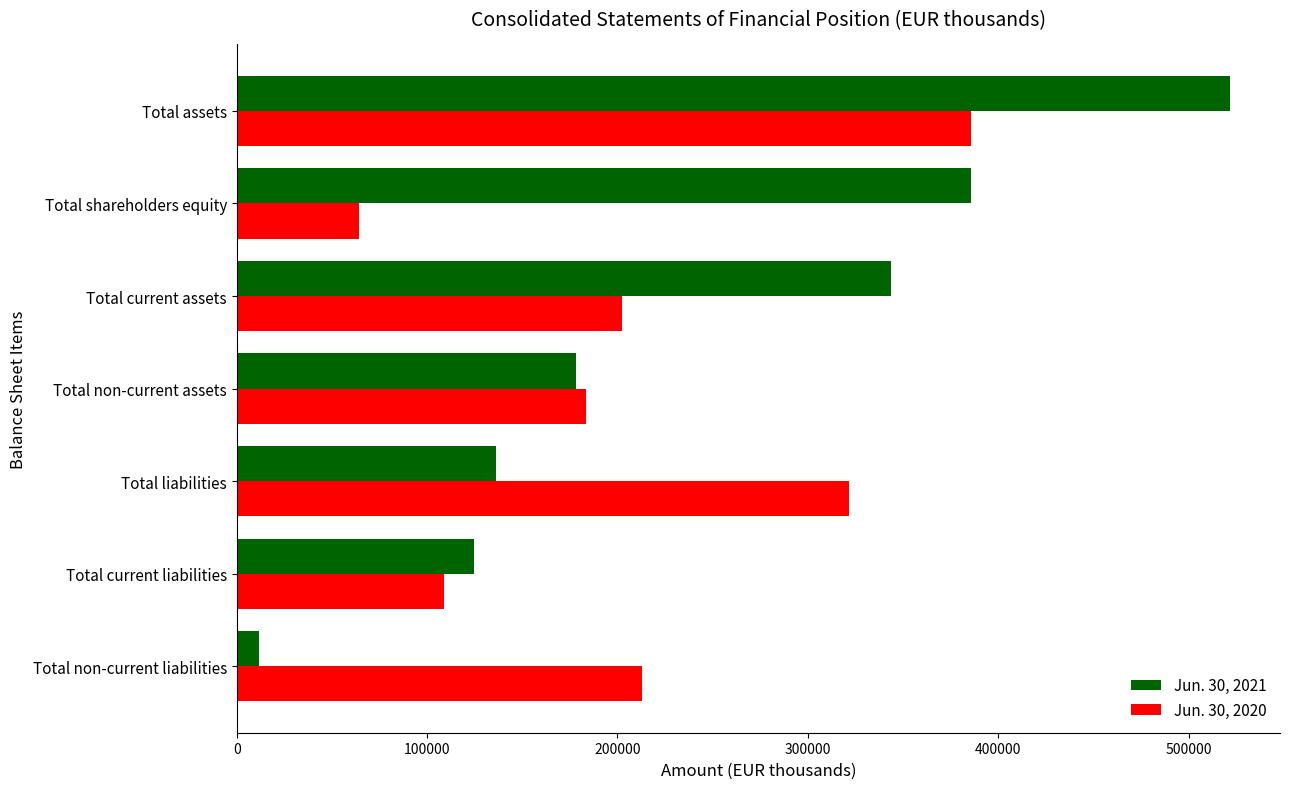

Rank the categories by Jun. 30, 2021 value from highest to lowest.

Total assets, Total shareholders equity, Total current assets, Total non-current assets, Total liabilities, Total current liabilities, Total non-current liabilities